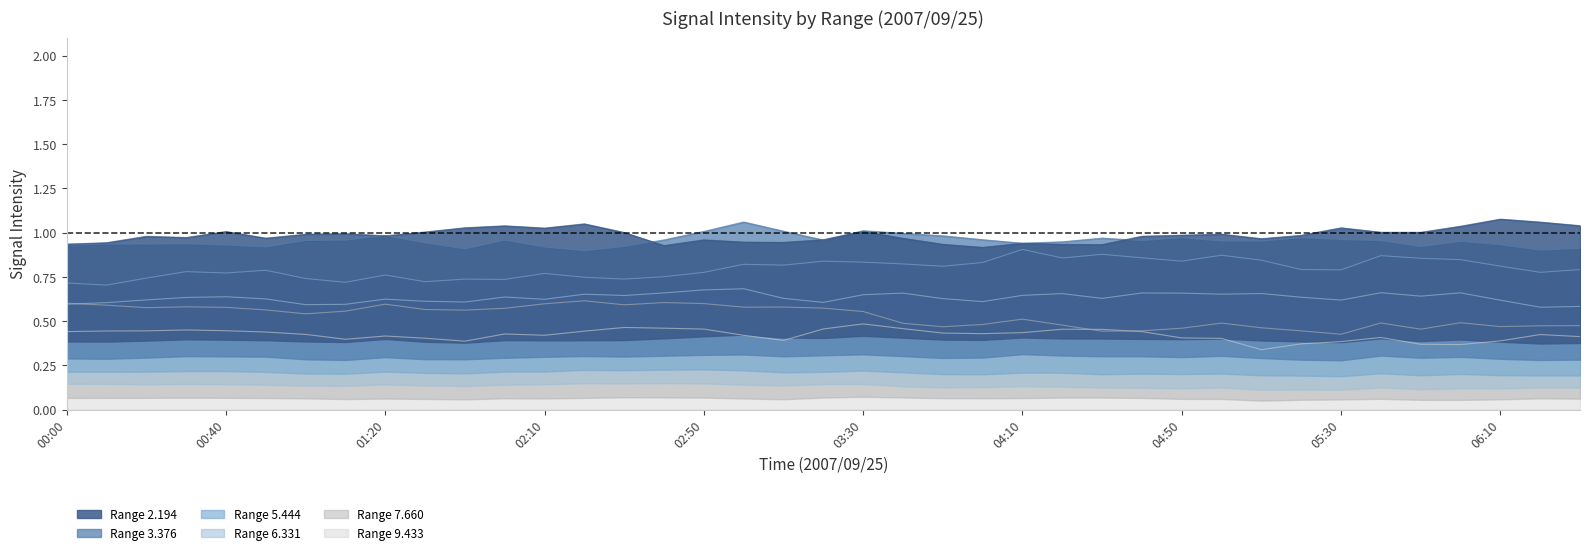

Is the value of 7.660 at 2007/09/25 06:00 greater than the value of 9.433 at 2007/09/25 05:30?

Yes